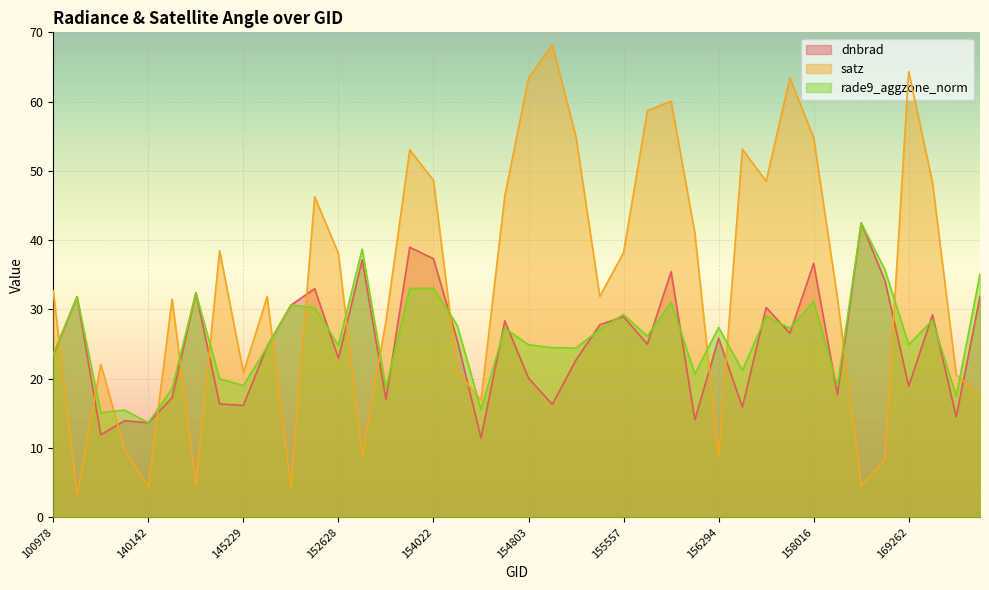

What is the value of the dnbrad point at the 38th from the left?

29.2